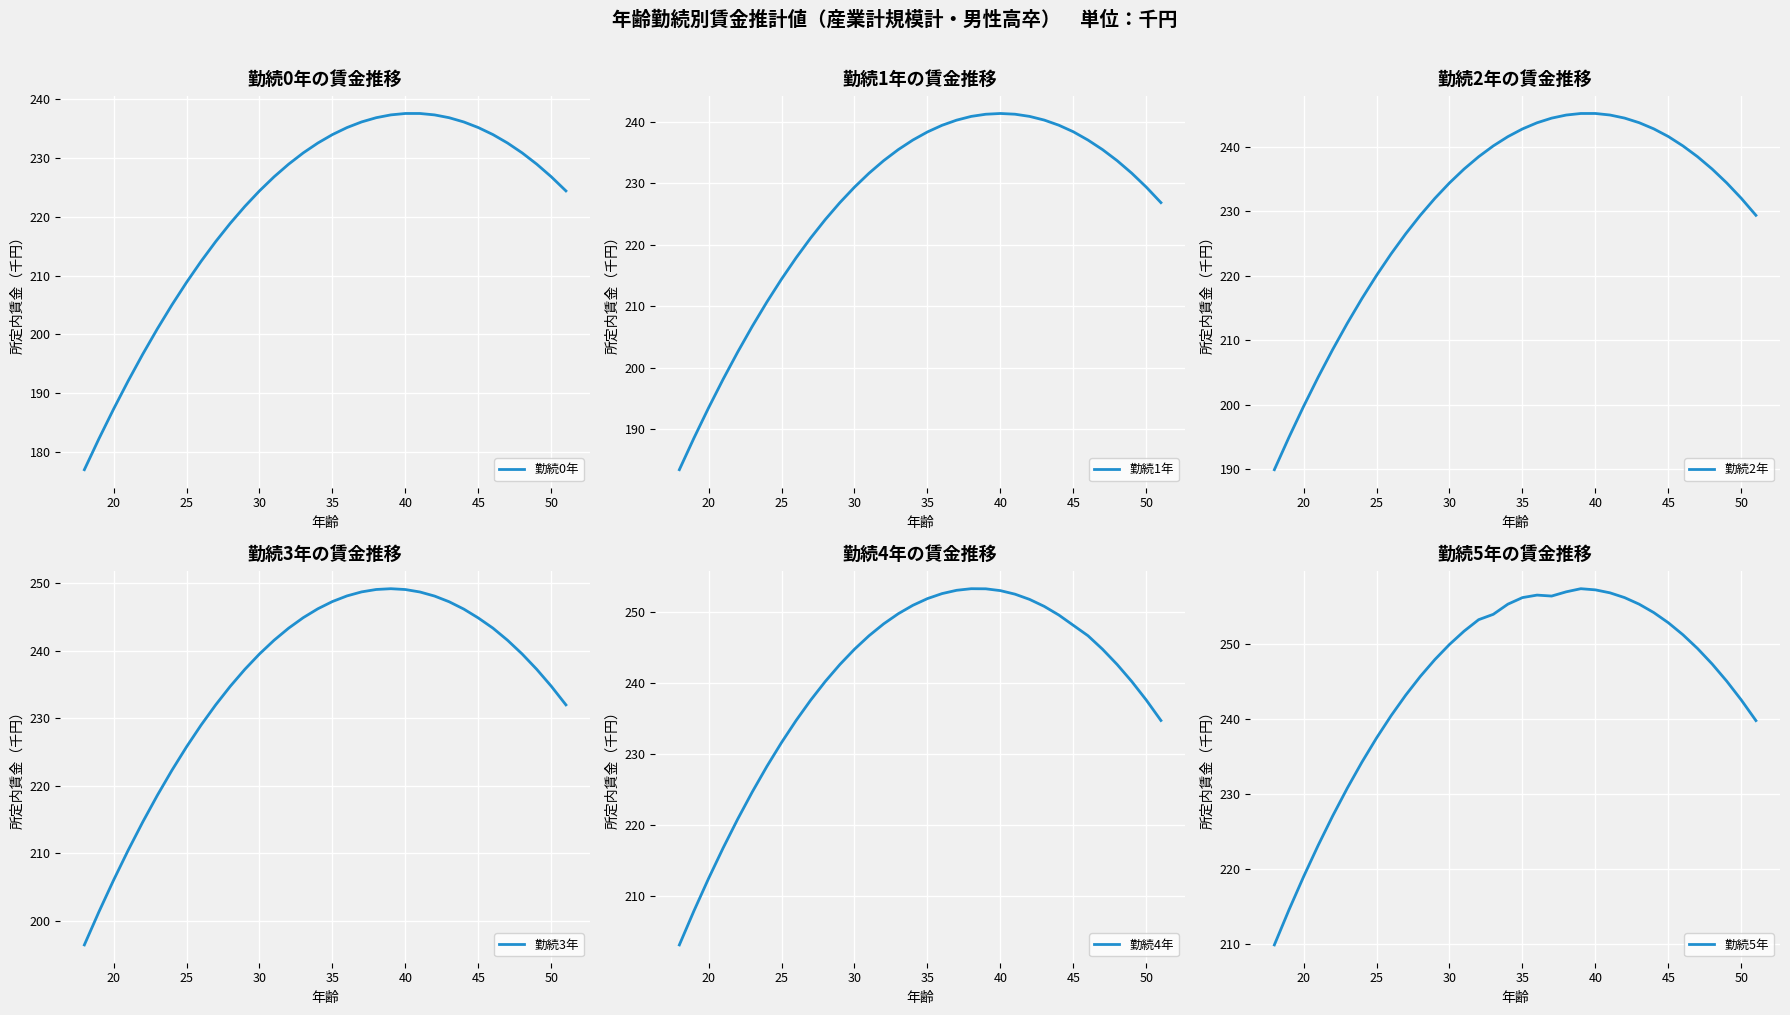

Count the number of data series in this chart.

6